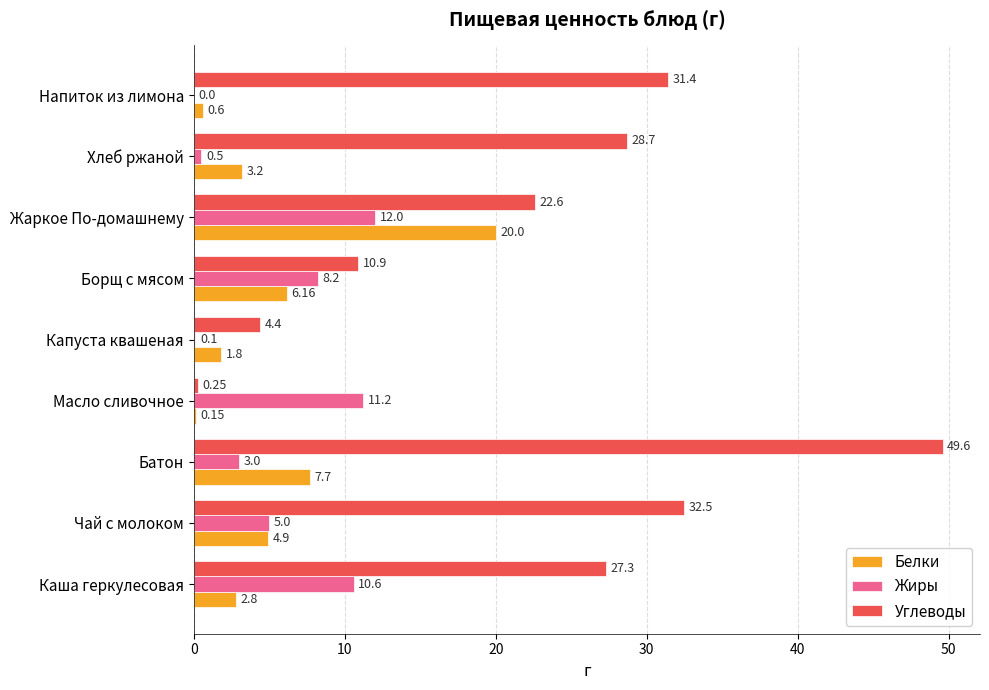

What is the sum of the Белки values at Борщ с мясом and Напиток из лимона?

6.8